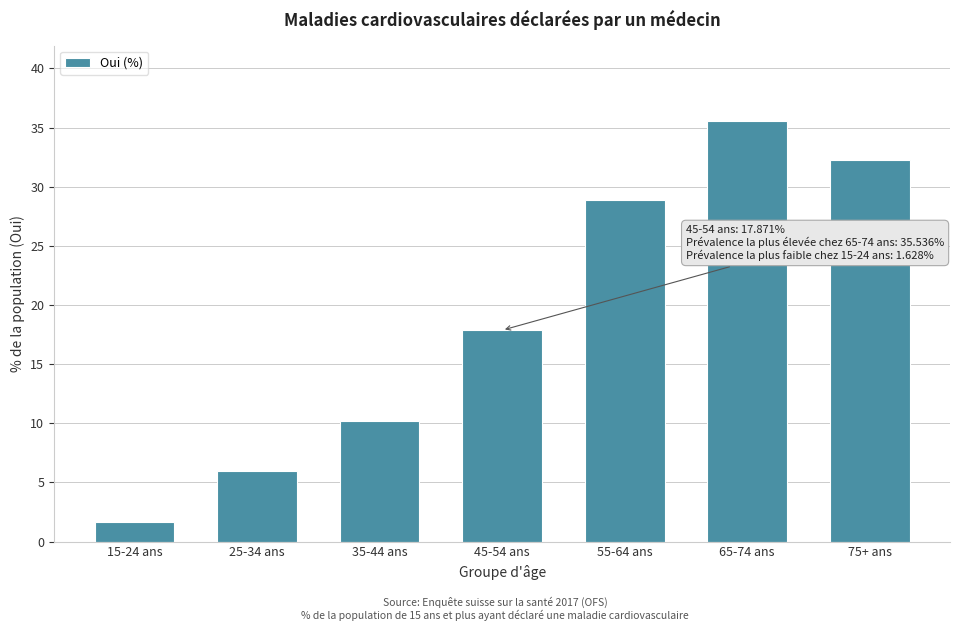

Reading left to right, what are all the values shown in this chart?

15-24 ans=1.6	25-34 ans=6.0	35-44 ans=10.2	45-54 ans=17.9	55-64 ans=28.9	65-74 ans=35.5	75+ ans=32.2